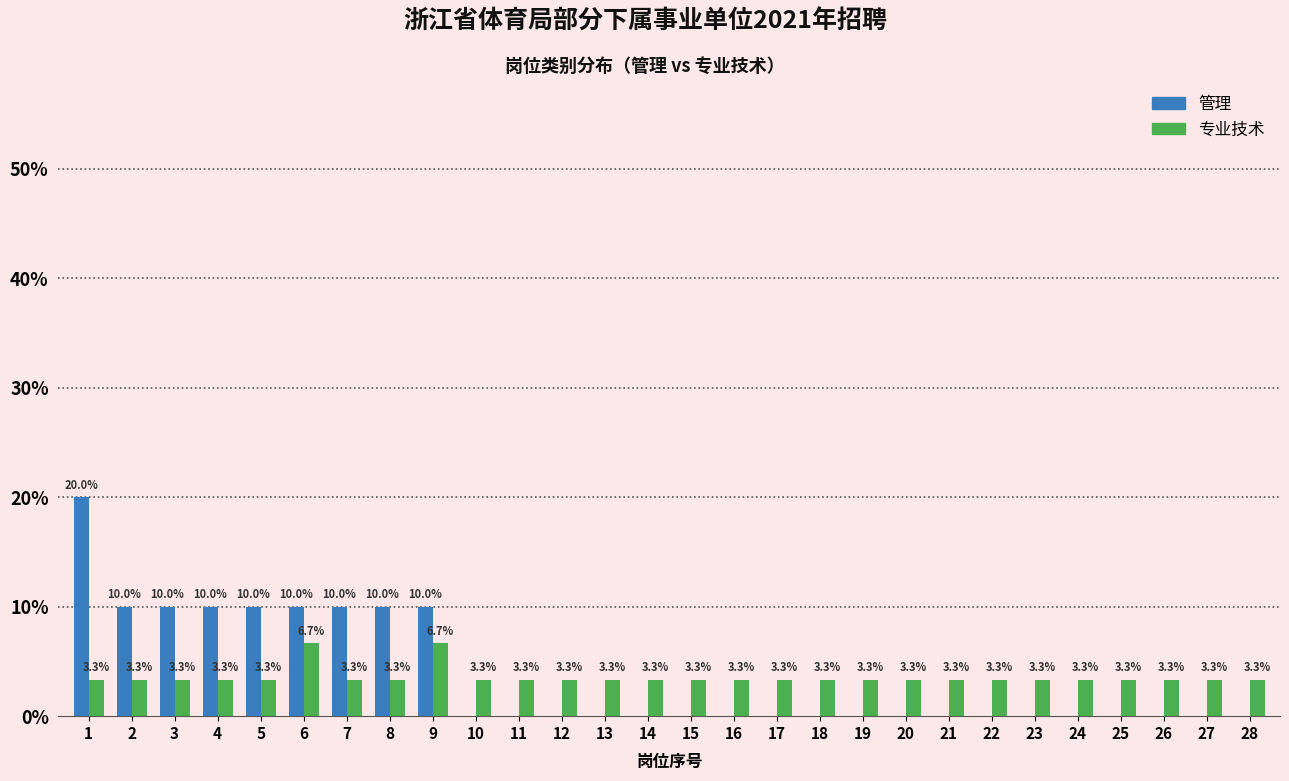

Reading left to right, what are all the values shown in this chart?

管理: 1=20.0	2=10.0	3=10.0	4=10.0	5=10.0	6=10.0	7=10.0	8=10.0	9=10.0	10=0.0	11=0.0	12=0.0	13=0.0	14=0.0	15=0.0	16=0.0	17=0.0	18=0.0	19=0.0	20=0.0	21=0.0	22=0.0	23=0.0	24=0.0	25=0.0	26=0.0	27=0.0	28=0.0
专业技术: 1=3.3	2=3.3	3=3.3	4=3.3	5=3.3	6=6.7	7=3.3	8=3.3	9=6.7	10=3.3	11=3.3	12=3.3	13=3.3	14=3.3	15=3.3	16=3.3	17=3.3	18=3.3	19=3.3	20=3.3	21=3.3	22=3.3	23=3.3	24=3.3	25=3.3	26=3.3	27=3.3	28=3.3